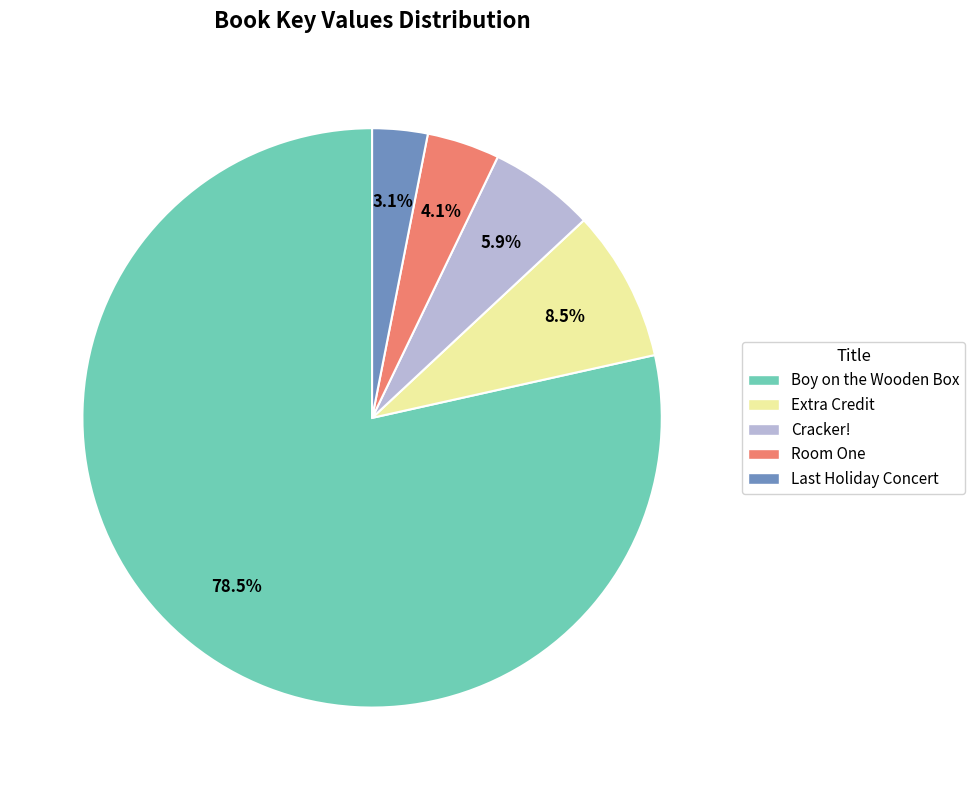

Does Boy on the Wooden Box represent more than half of the total?

Yes